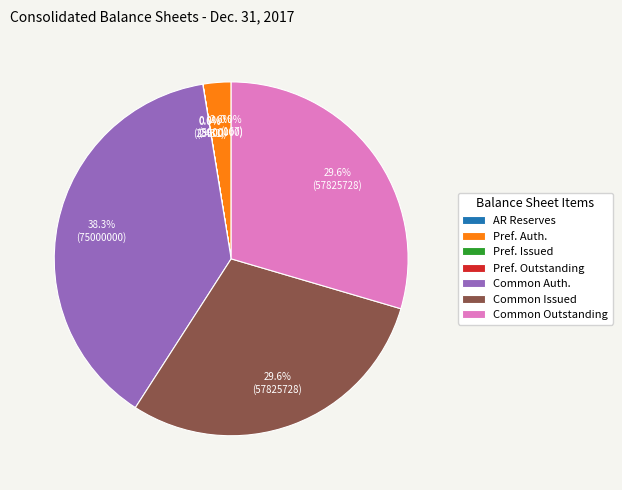

What portion of the pie excludes Common Auth.?

61.7%